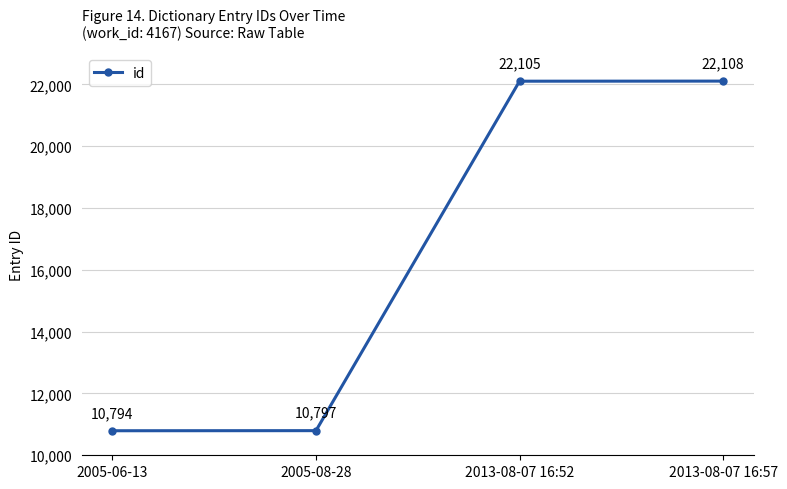

What is the difference between the maximum and minimum values?

11314